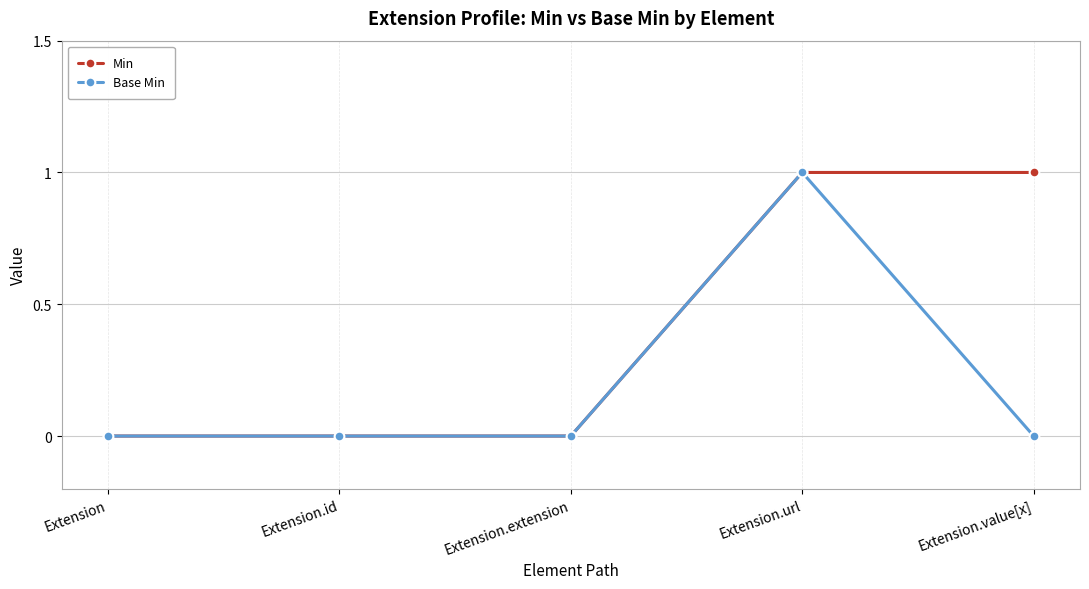

Which series changed the most between Extension and Extension.value[x]?

Min